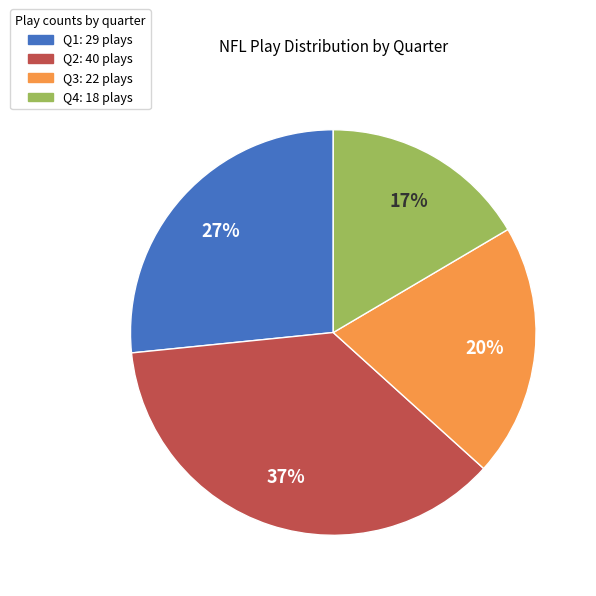

Approximately how many times larger is the value at Q3 compared to Q2?

0.5